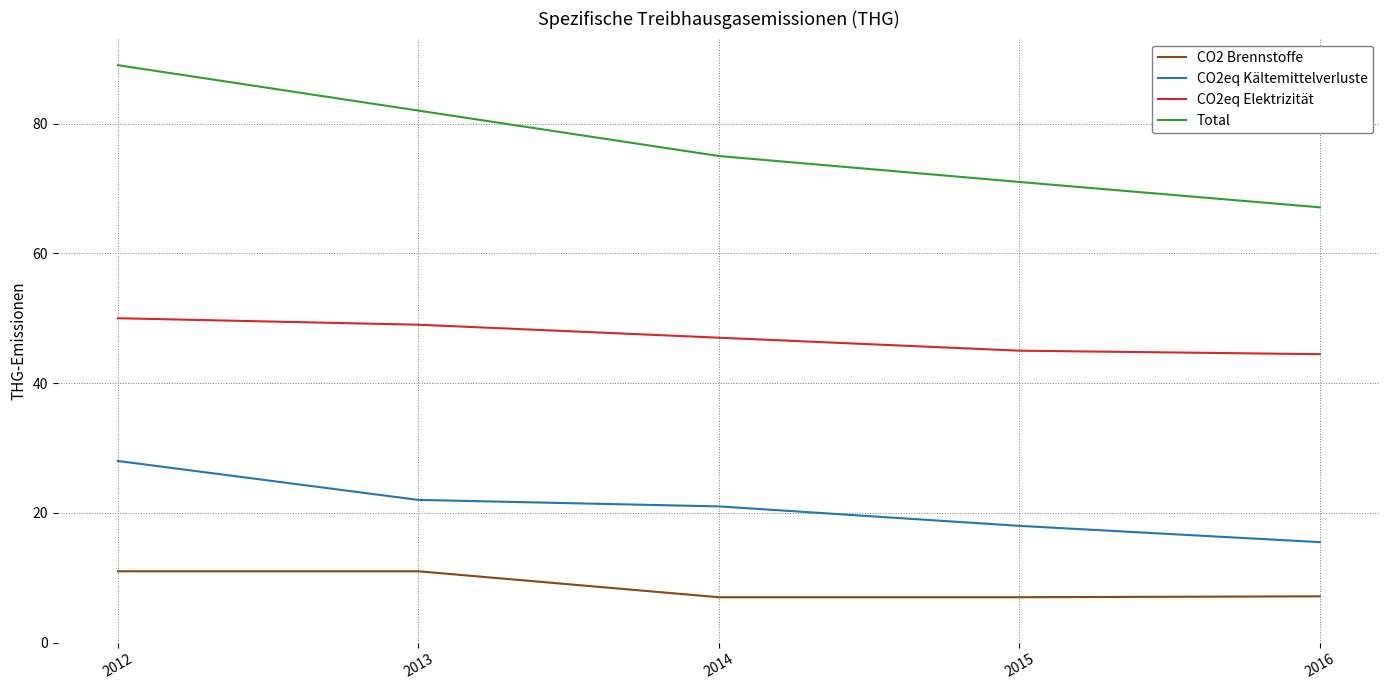

The value of CO2eq Elektrizität at 2013 is 49.0. True or false?

True